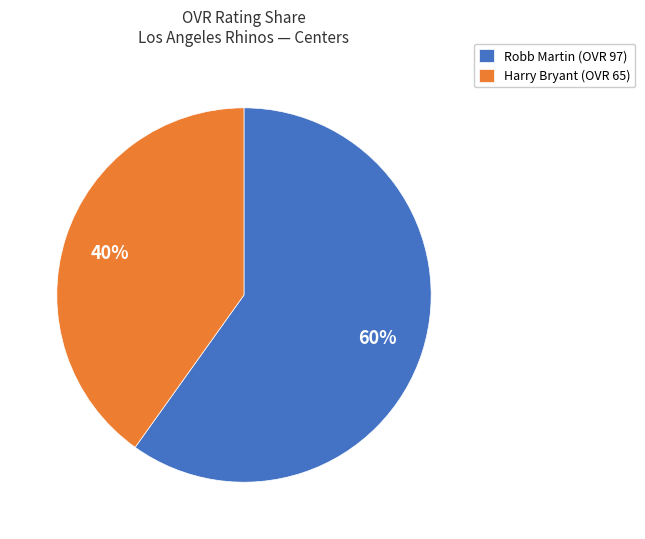

What is the smallest slice in the pie chart?

Harry